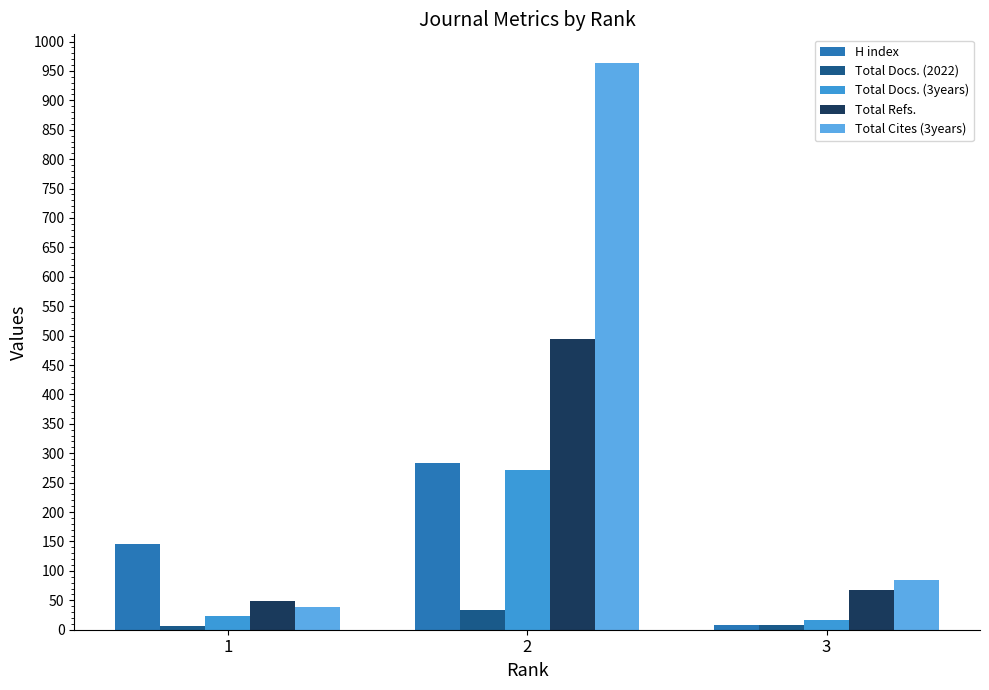

How many distinct data groups are displayed?

5